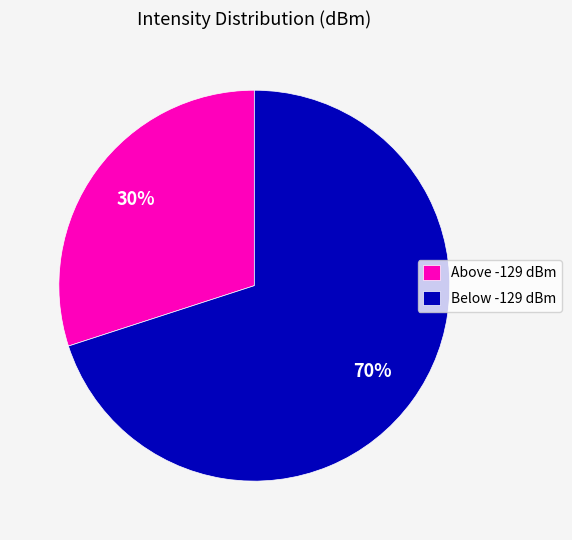

Is there a majority slice in this chart?

Yes